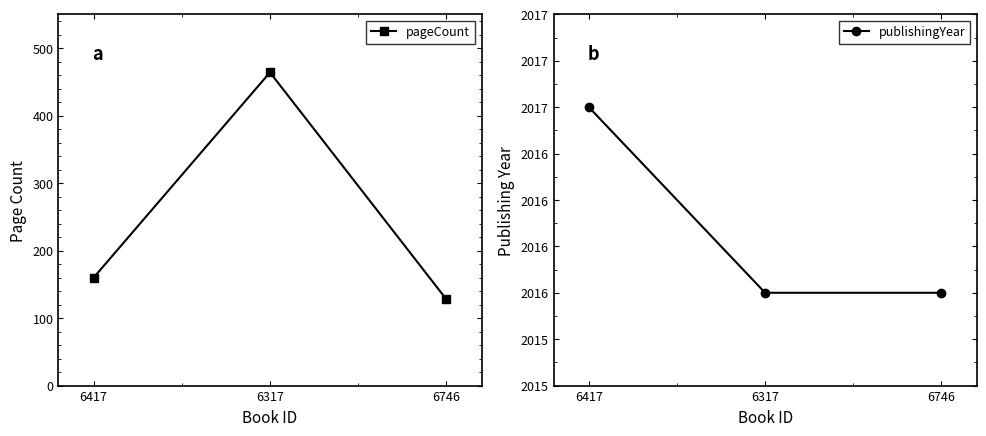

The publishingYear series shows 3278 at 6317. True or false?

False